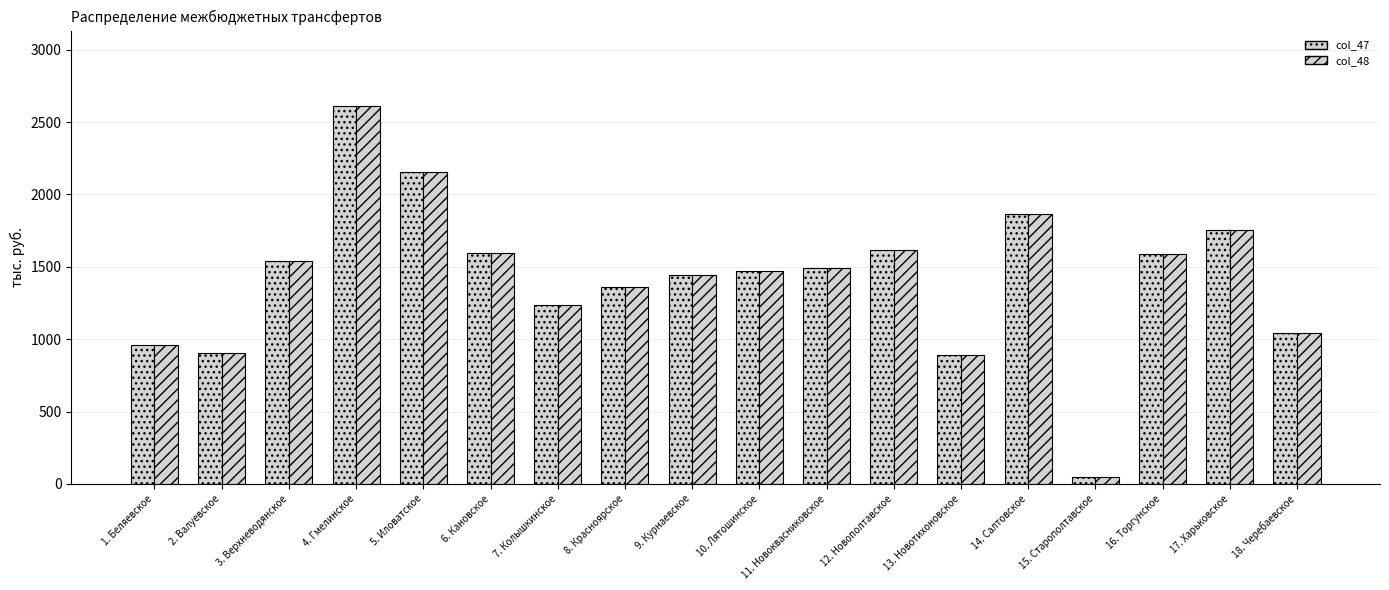

Reading left to right, list all the values displayed in this chart.

col_47: 960.5	907.7	1539.1	2610.2	2156.3	1598.2	1235.7	1357.3	1440.5	1471.3	1490.5	1615.2	891.0	1863.3	50.0	1590.8	1754.5	1044.9
col_48: 960.5	907.7	1539.1	2610.2	2156.3	1598.2	1235.7	1357.3	1440.5	1471.3	1490.5	1615.2	891.0	1863.3	50.0	1590.8	1754.5	1044.9